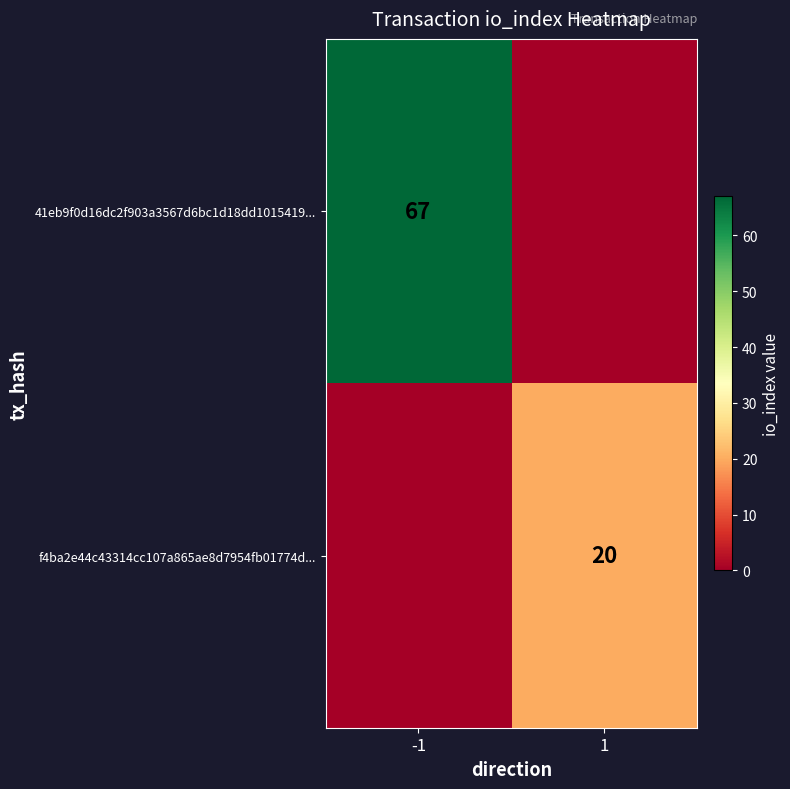

True or false: 41eb9f0d16dc2f903a3567d6bc1d18dd1015419... has a value of 67 at -1.

True